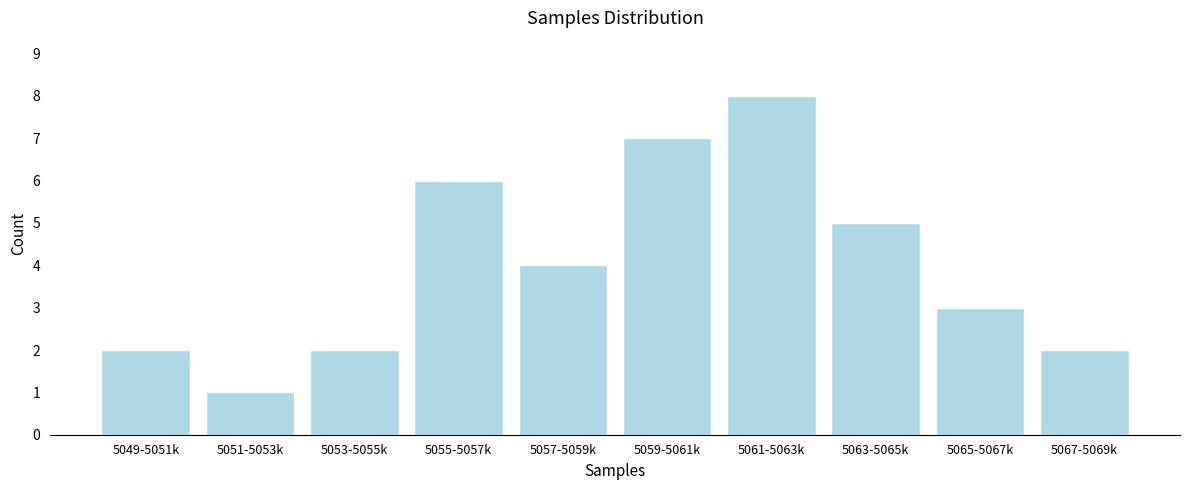

Reading left to right, what are all the values shown in this chart?

5049-5051k=2	5051-5053k=1	5053-5055k=2	5055-5057k=6	5057-5059k=4	5059-5061k=7	5061-5063k=8	5063-5065k=5	5065-5067k=3	5067-5069k=2